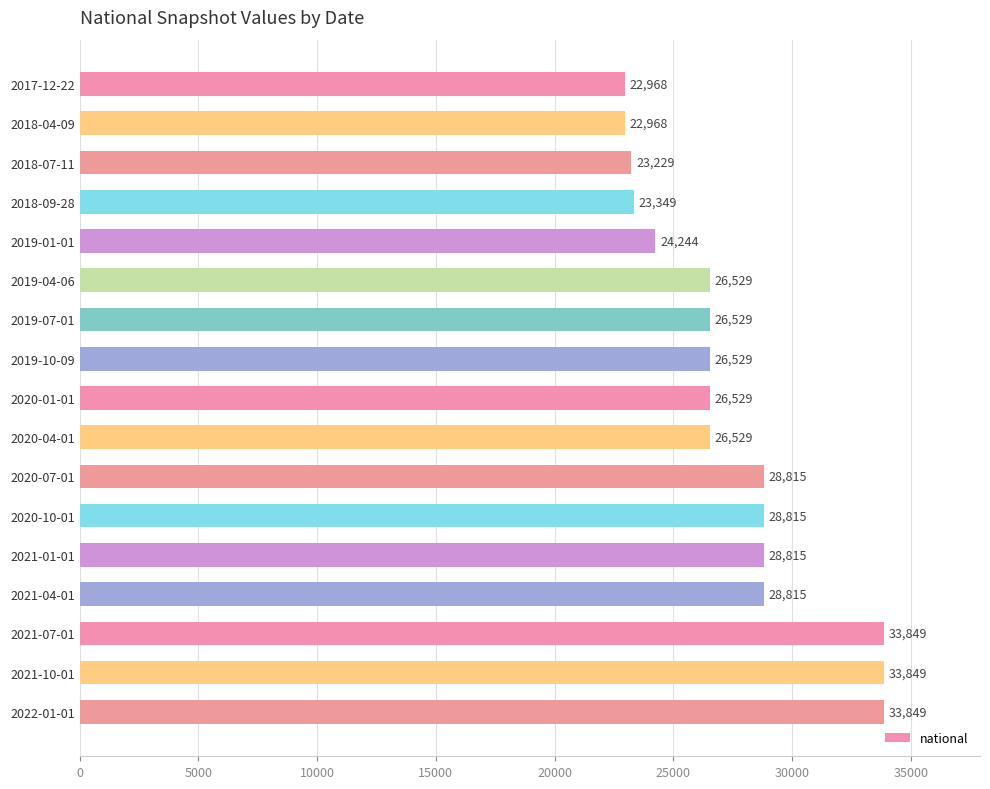

The chart shows a value of 6121 at 2018-07-11. True or false?

False